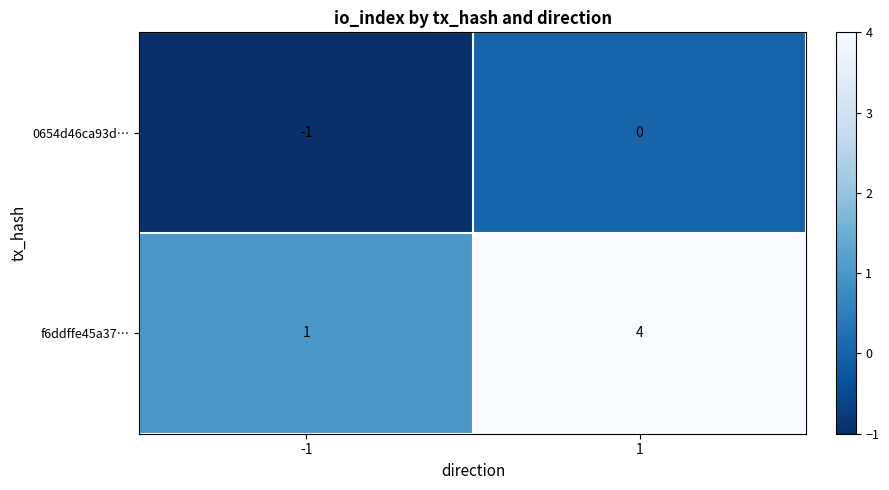

The value of f6ddffe45a37… at -1 is 1. True or false?

True